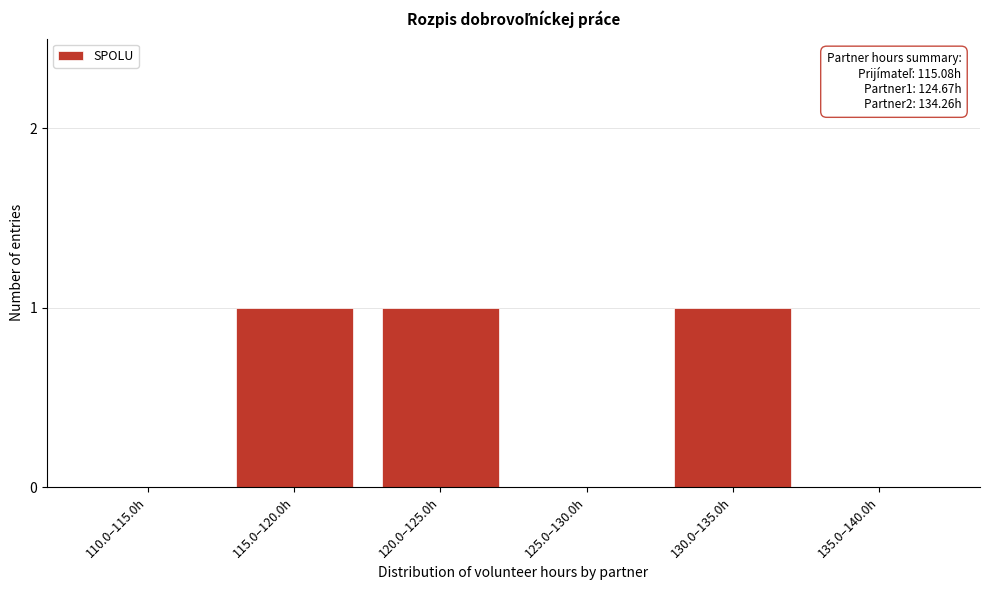

Reading left to right, list all the values displayed in this chart.

110.0–115.0h=0	115.0–120.0h=1	120.0–125.0h=1	125.0–130.0h=0	130.0–135.0h=1	135.0–140.0h=0